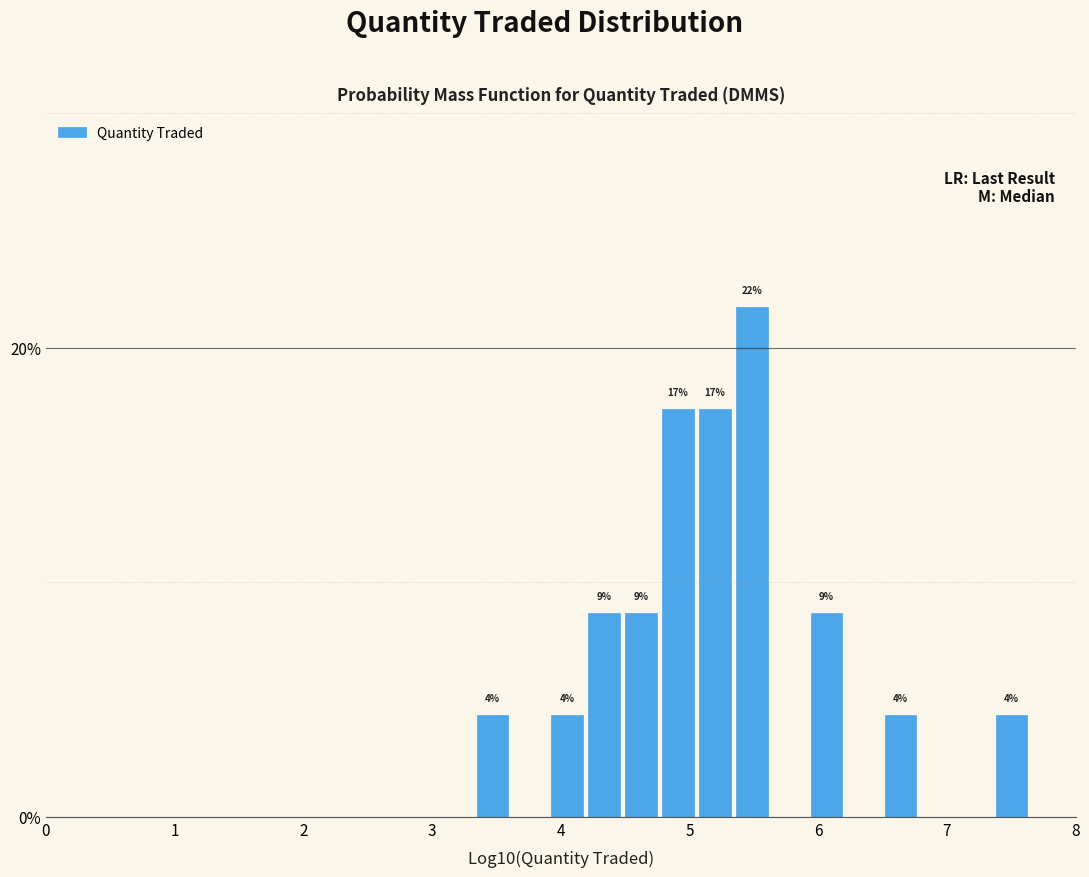

Read against the x-axis, roughly where is the centre of the tallest bar?

5.5